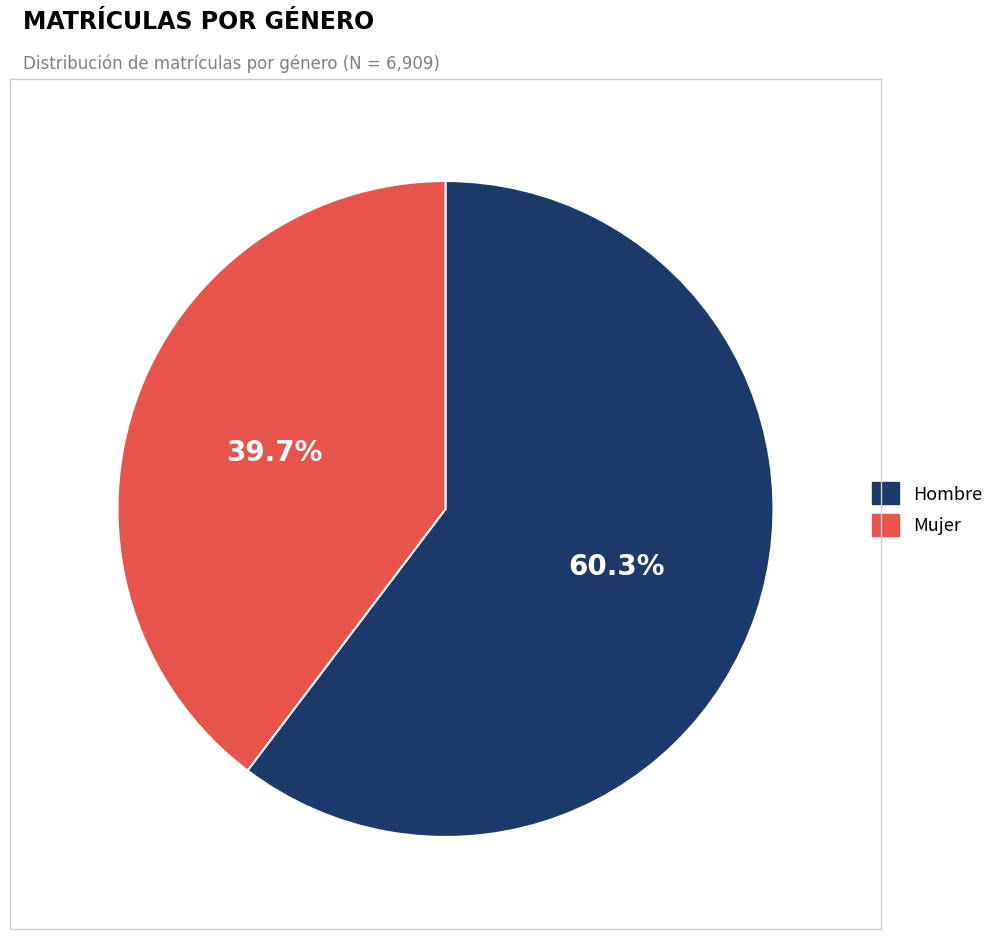

Is there any slice that represents more than half of the pie?

Yes